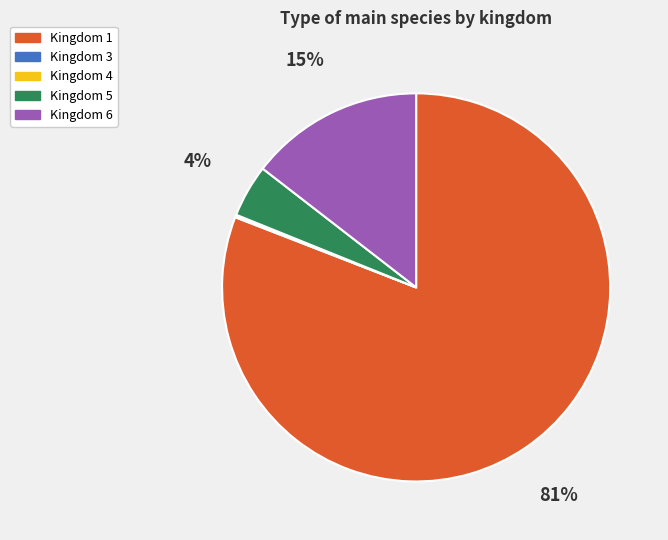

Does Kingdom 5 account for over 50% of the chart?

No